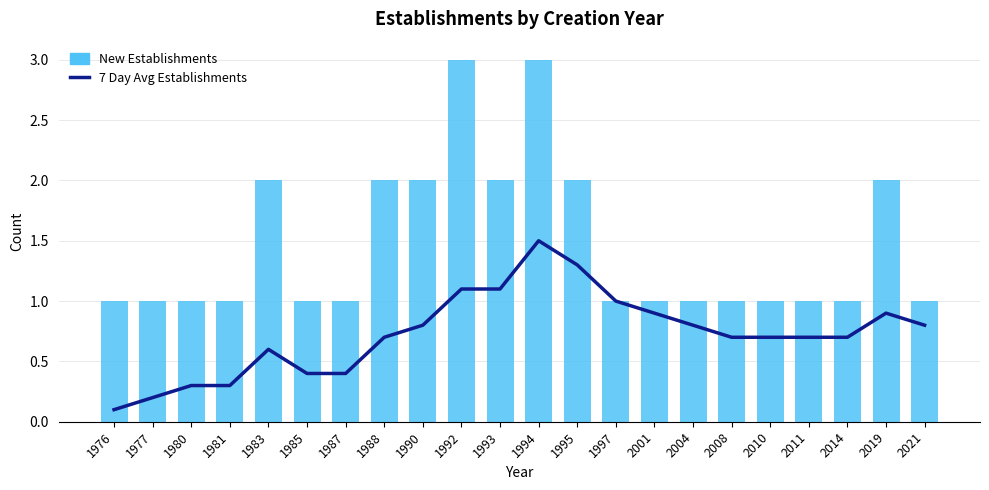

What are all the series names shown in the legend?

7 Day Avg Establishments, New Establishments